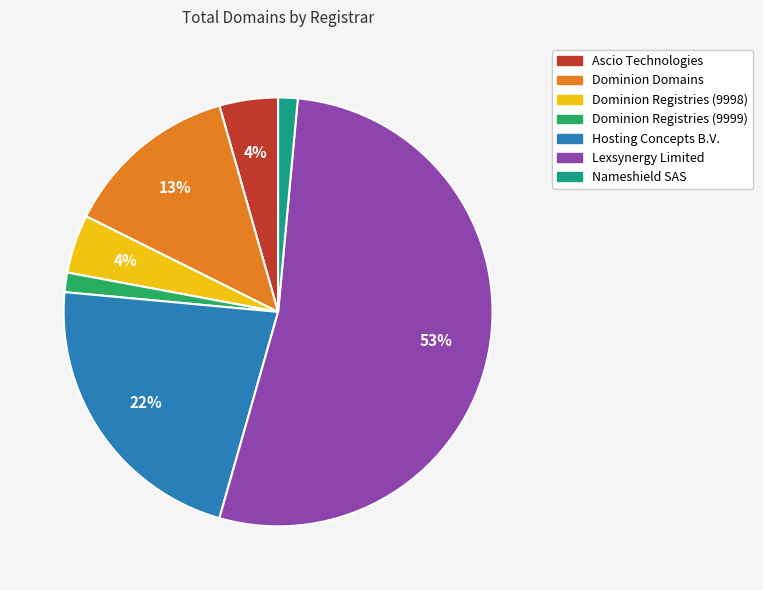

Do Hosting Concepts B.V. and Dominion Domains together represent more than half of the pie?

No